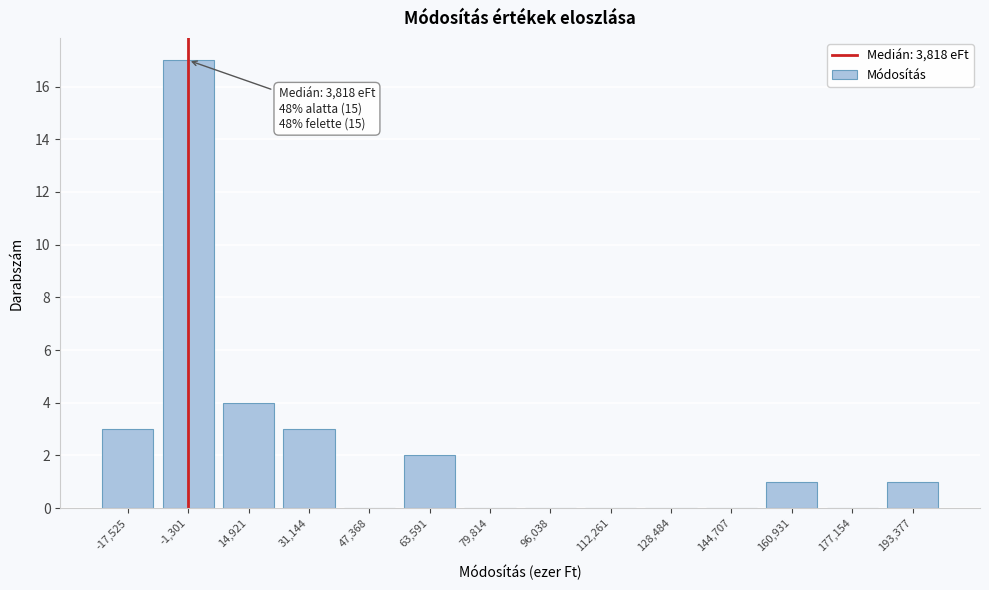

Reading left to right, extract all data points from this chart.

-17,525=3	-1,301=17	14,921=4	31,144=3	47,368=0	63,591=2	79,814=0	96,038=0	112,261=0	128,484=0	144,707=0	160,931=1	177,154=0	193,377=1